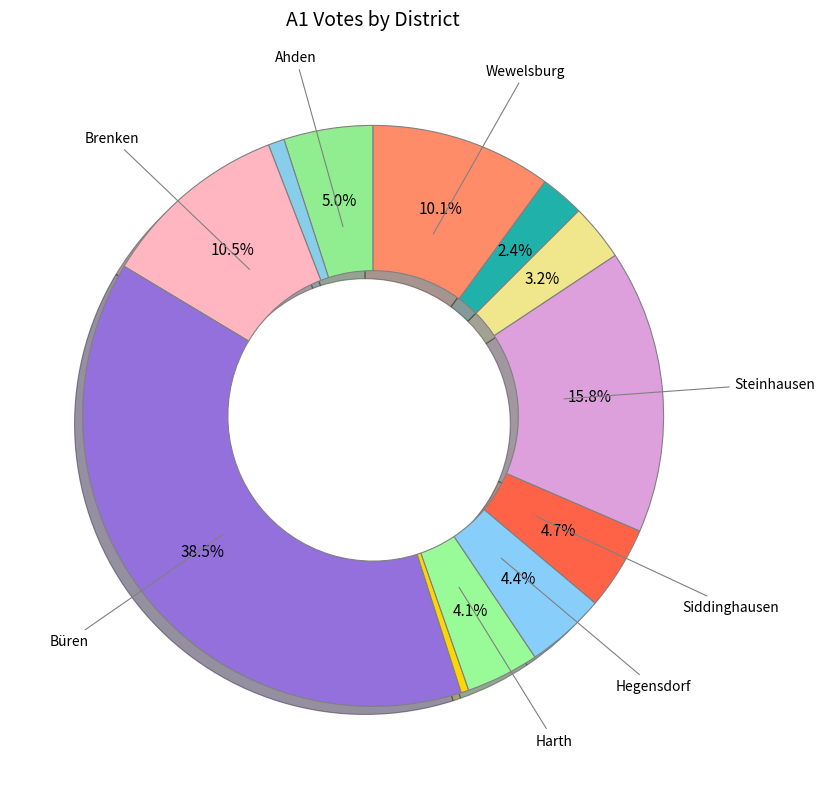

How many slices are in this pie chart?

12